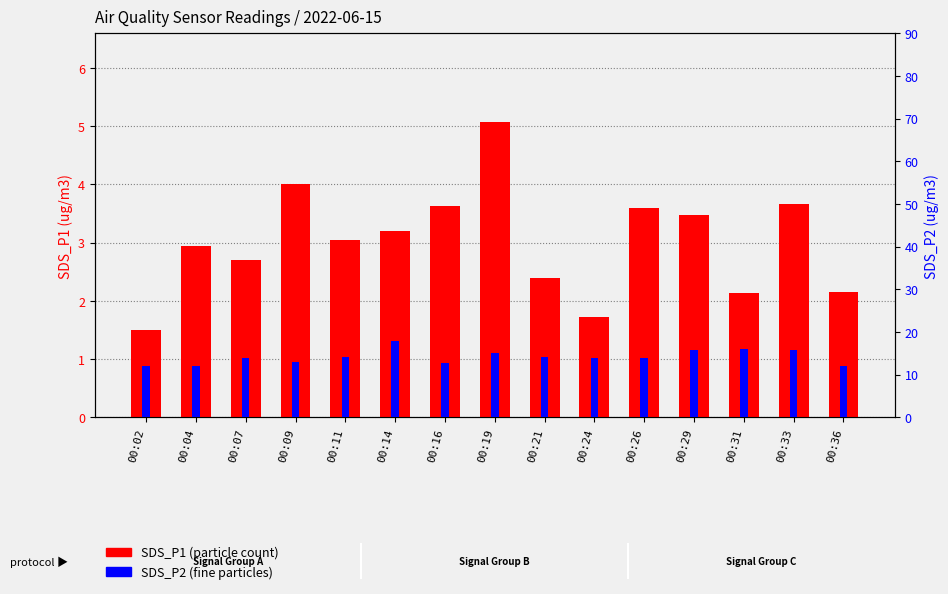

How many data points in SDS_P1 are above 3?

8